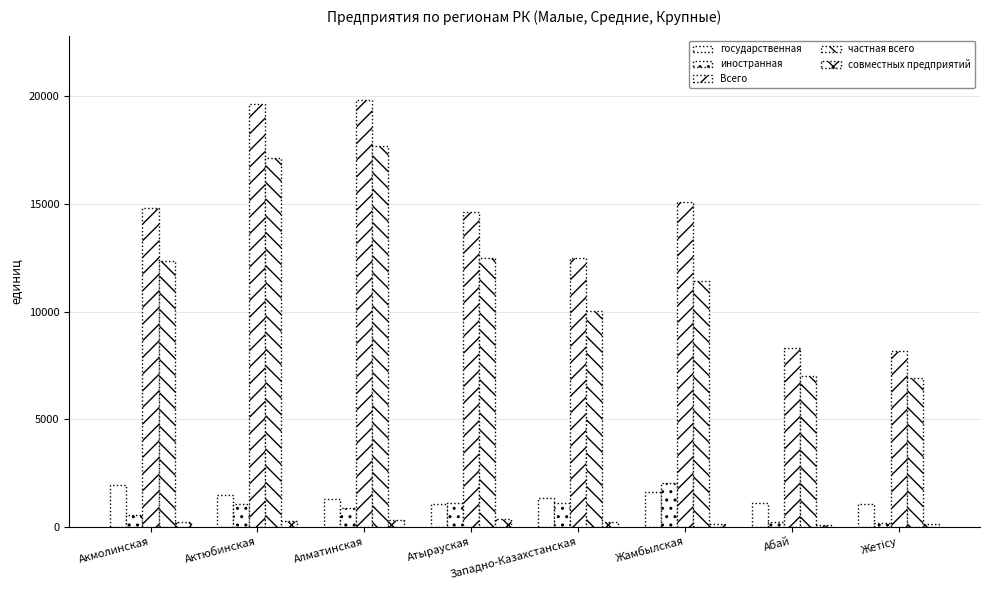

The value of совместных предприятий at Алматинская is 304. True or false?

True